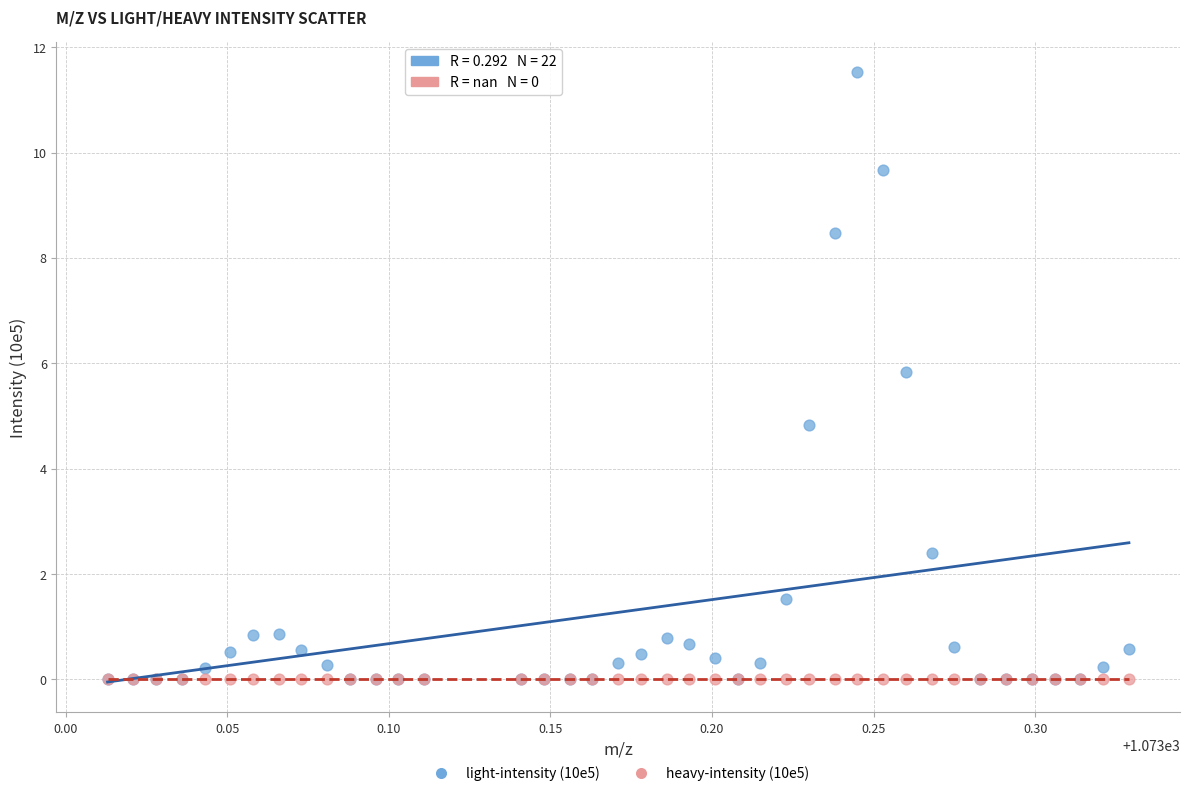

What are all the series names shown in the legend?

light-intensity (10e5), heavy-intensity (10e5)